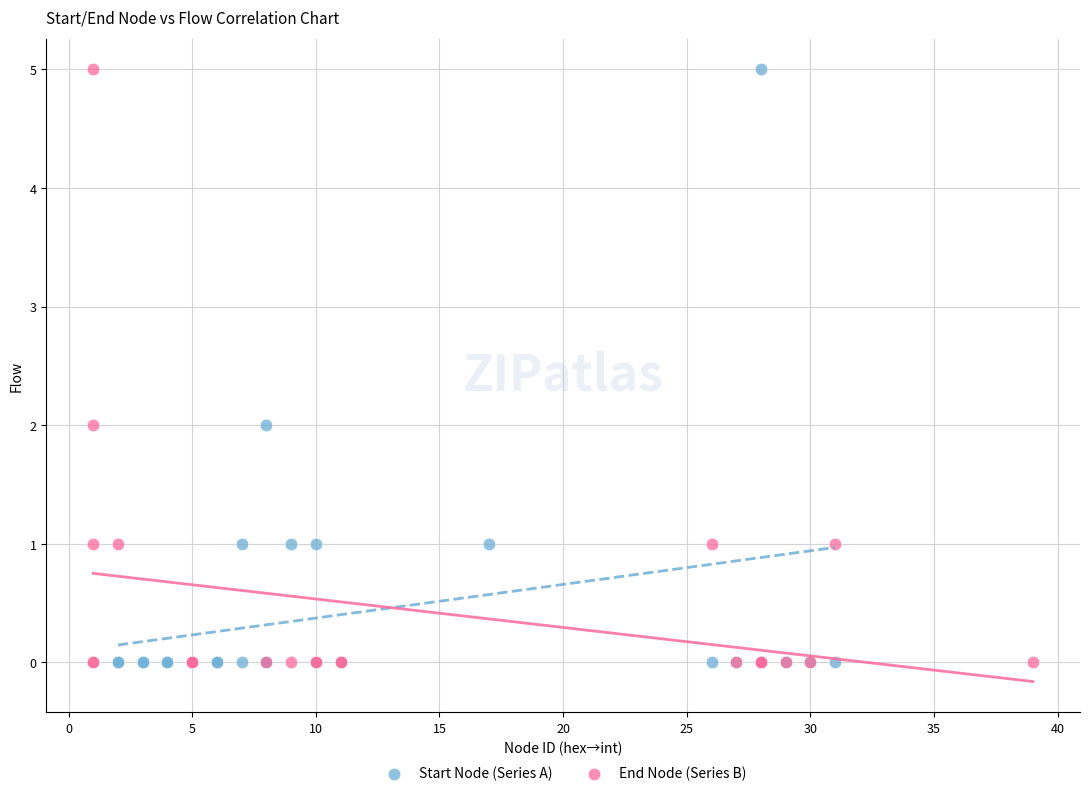

What are all the series names shown in the legend?

Start Node (Series A), End Node (Series B)